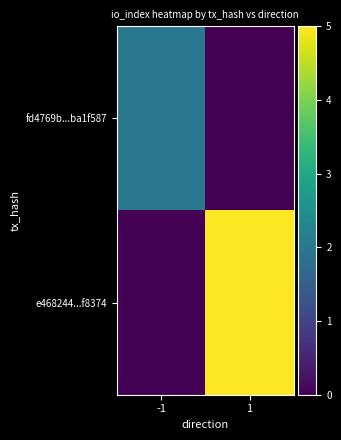

What is the difference between the highest and lowest values at 1?

5